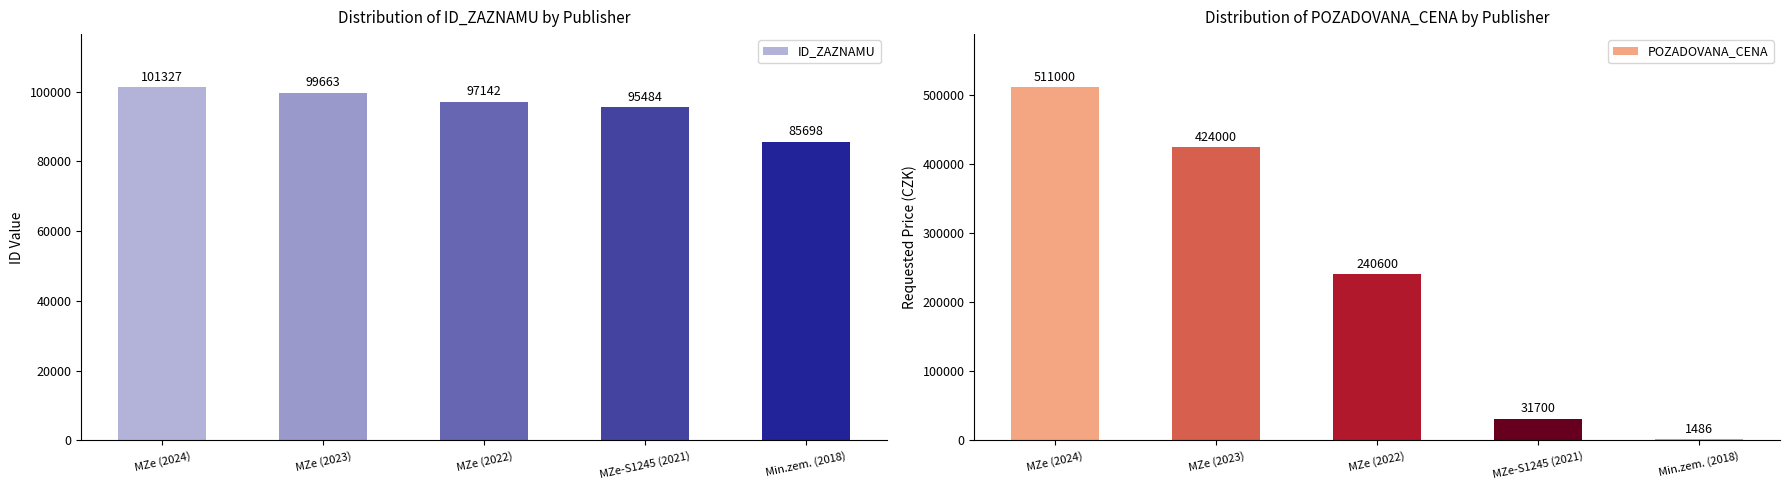

At which label does POZADOVANA_CENA reach its peak?

MZe (2024)